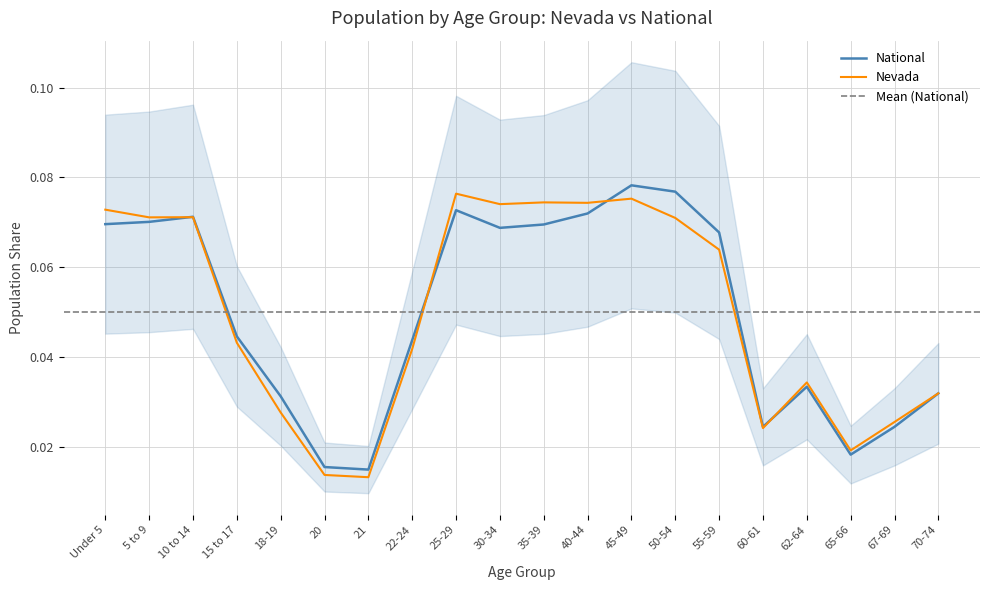

True or false: Nevada has a value of 0.0 at 65-66.

True